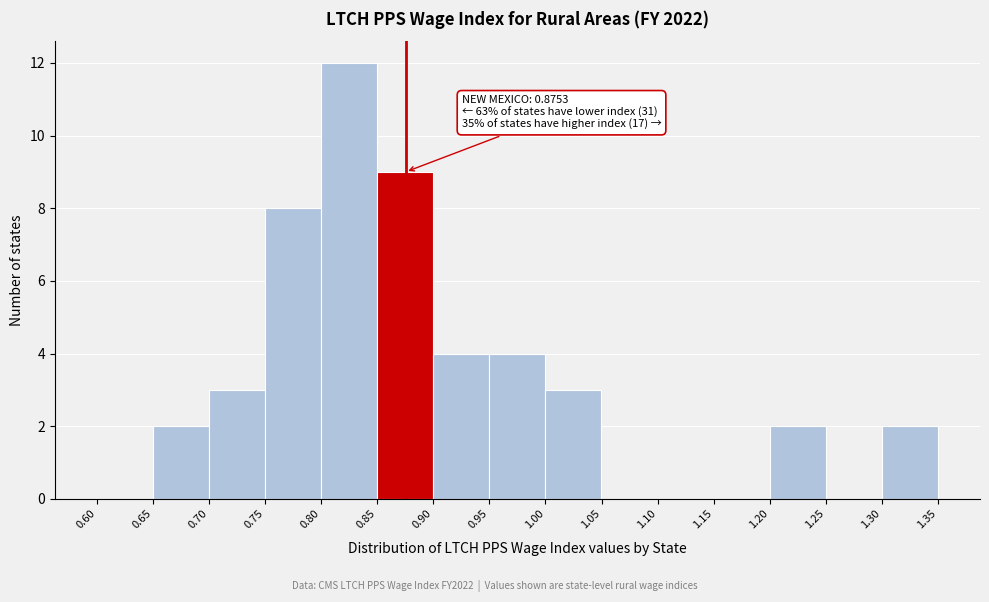

Which range on the x-axis has the tallest bar?

0.80 to 0.85